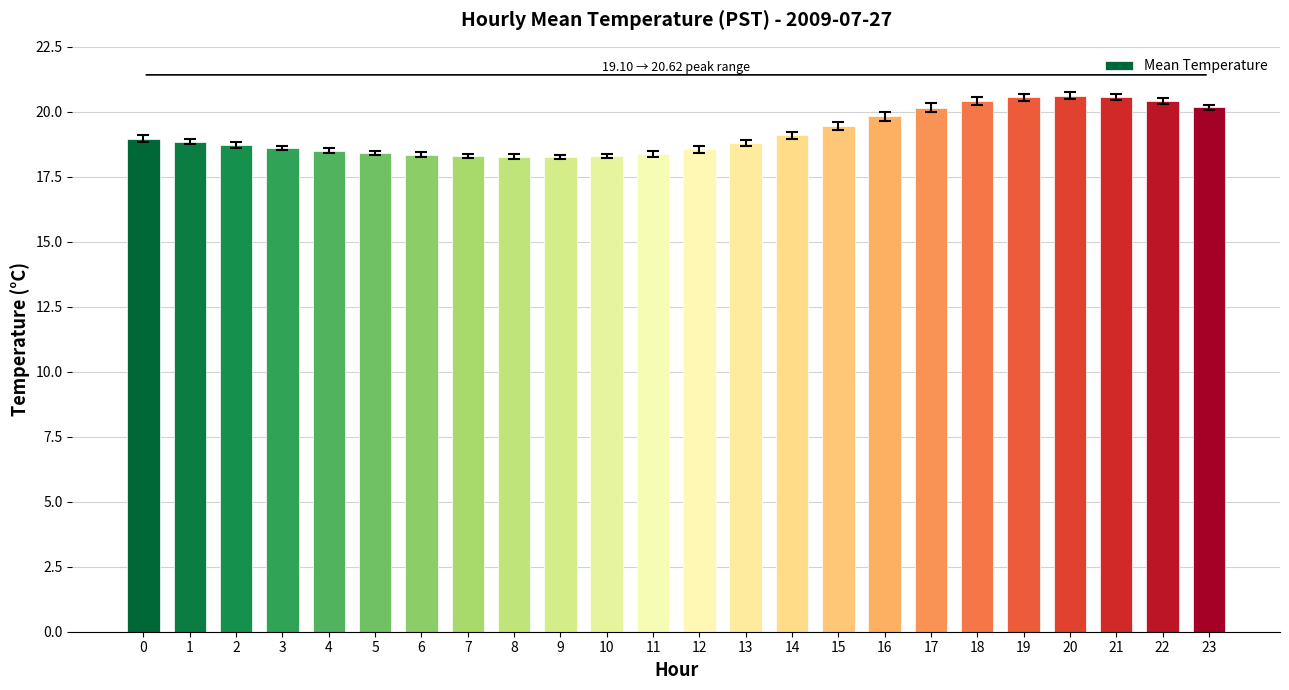

What is the difference between the second highest and minimum values?

2.3